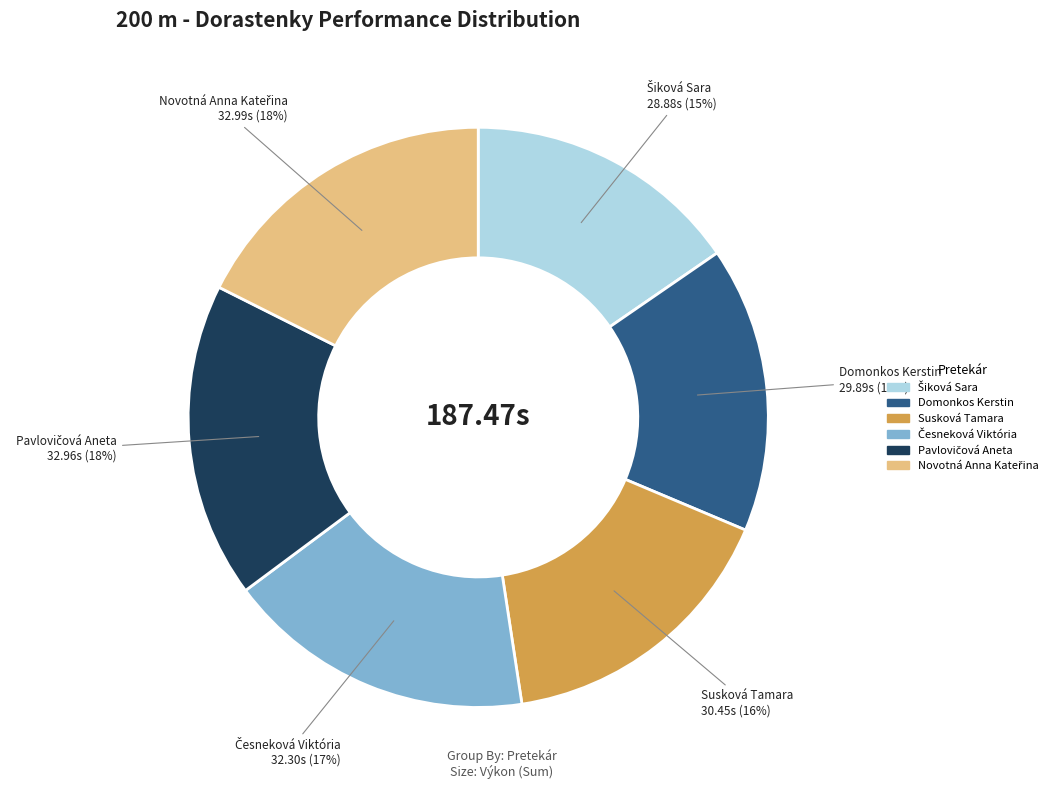

Is there a majority slice in this chart?

No